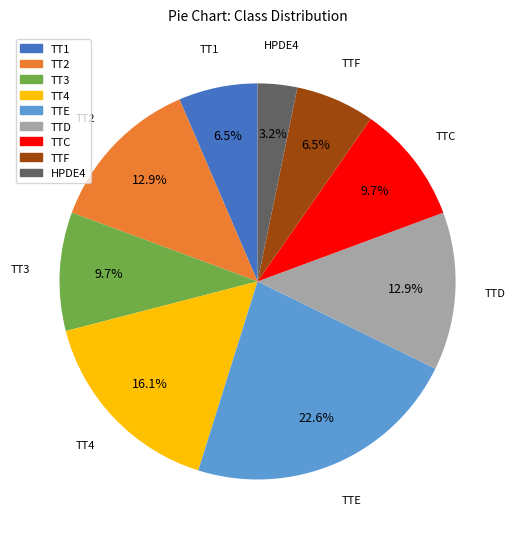

Which slice is the smallest?

HPDE4